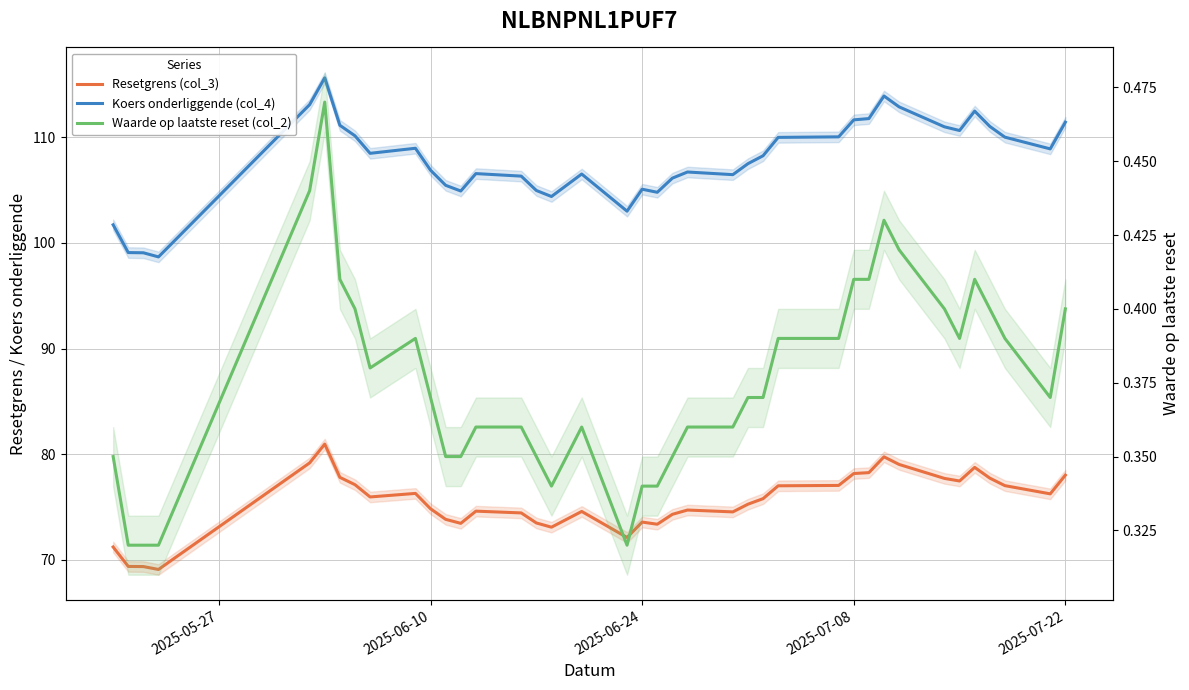

Reading right to left, what are all the values shown in this chart?

Resetgrens (col_3): 71.2	69.4	69.3	69.1	79.2	80.9	77.8	77.1	75.9	76.3	74.8	73.8	73.4	74.6	74.4	73.5	73.1	74.6	72.1	73.6	73.4	74.3	74.7	74.5	75.3	75.8	77.0	77.0	78.2	78.2	79.7	79.0	77.7	77.5	78.7	77.7	77.0	76.2	78.0
Koers onderliggende (col_4): 101.7	99.1	99.1	98.7	113.1	115.6	111.1	110.2	108.5	109.0	106.9	105.5	104.9	106.6	106.3	105.0	104.4	106.5	103.0	105.1	104.8	106.1	106.7	106.5	107.5	108.3	110.0	110.0	111.7	111.8	113.9	112.9	111.0	110.7	112.5	111.0	110.0	108.9	111.4
Waarde op laatste reset (col_2): 0.3	0.3	0.3	0.3	0.4	0.5	0.4	0.4	0.4	0.4	0.4	0.3	0.3	0.4	0.4	0.3	0.3	0.4	0.3	0.3	0.3	0.3	0.4	0.4	0.4	0.4	0.4	0.4	0.4	0.4	0.4	0.4	0.4	0.4	0.4	0.4	0.4	0.4	0.4